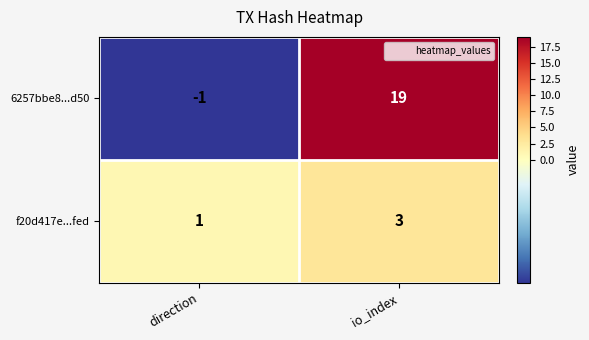

What is the sum of all 6257bbe8...d50 values?

18